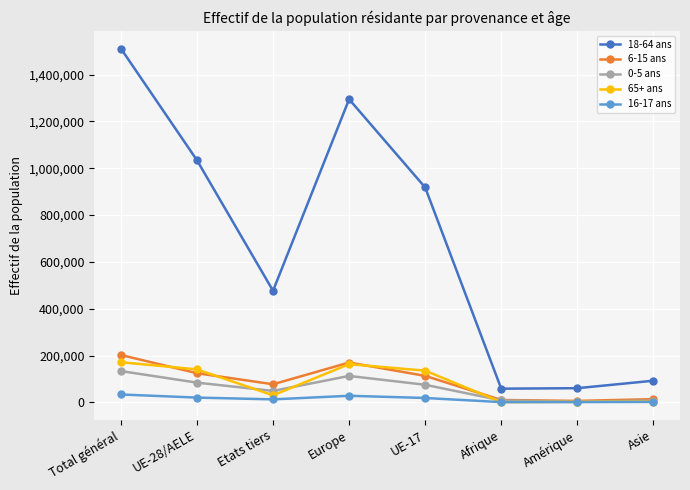

Which series has the largest range (max minus min)?

18-64 ans